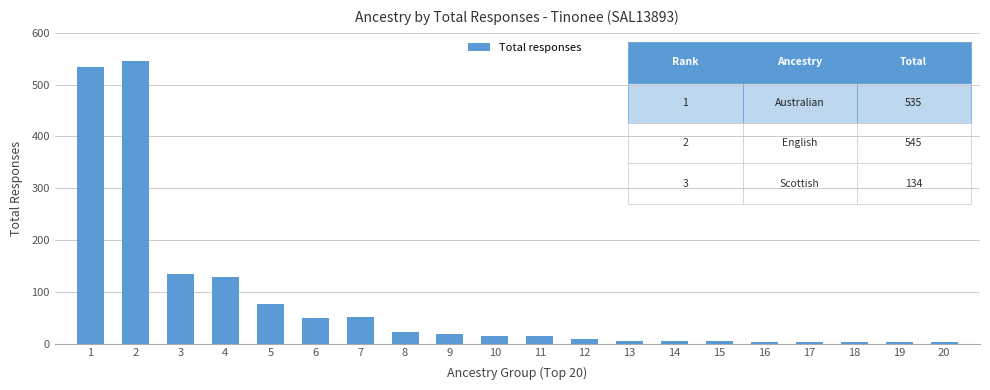

What is the difference between the values at 8 and 7?

29